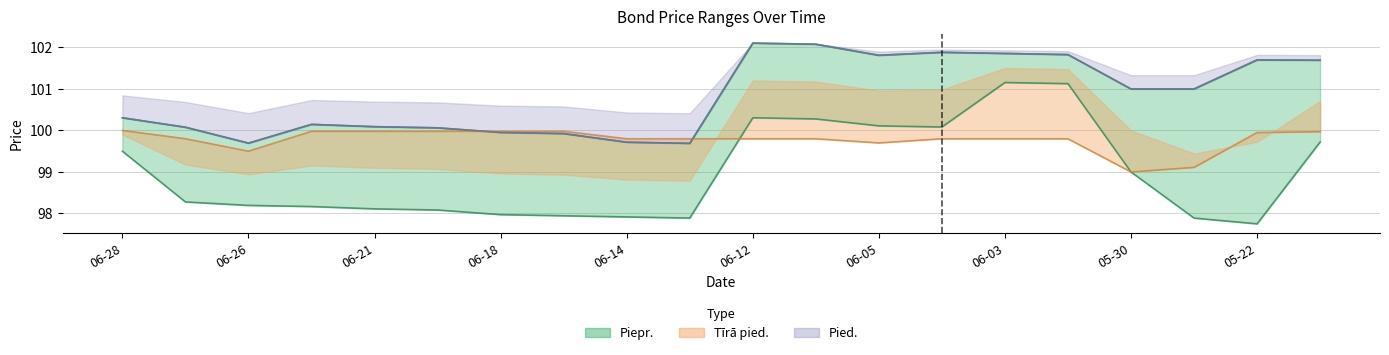

What is the value of the Pied. point at the 5th from the left?

100.1